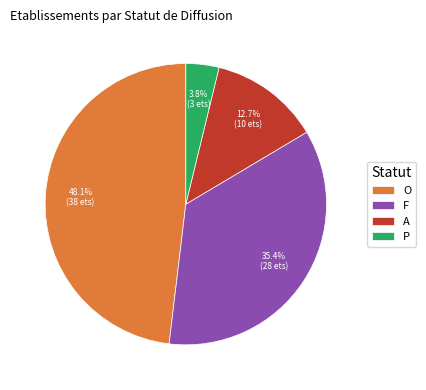

To the nearest percent, what portion does P represent?

4%